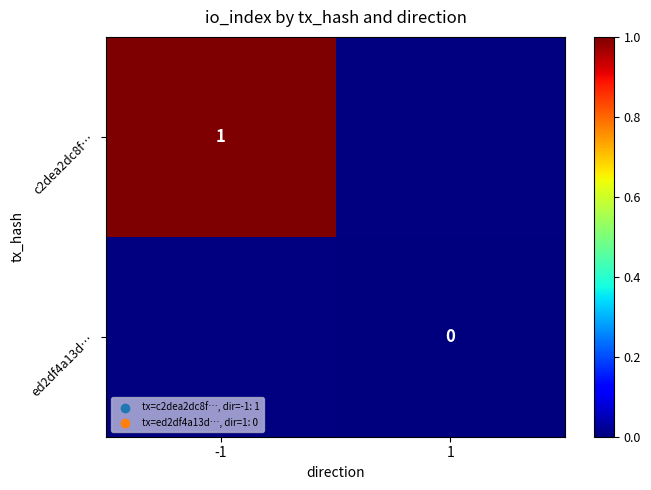

Count the number of data series in this chart.

2